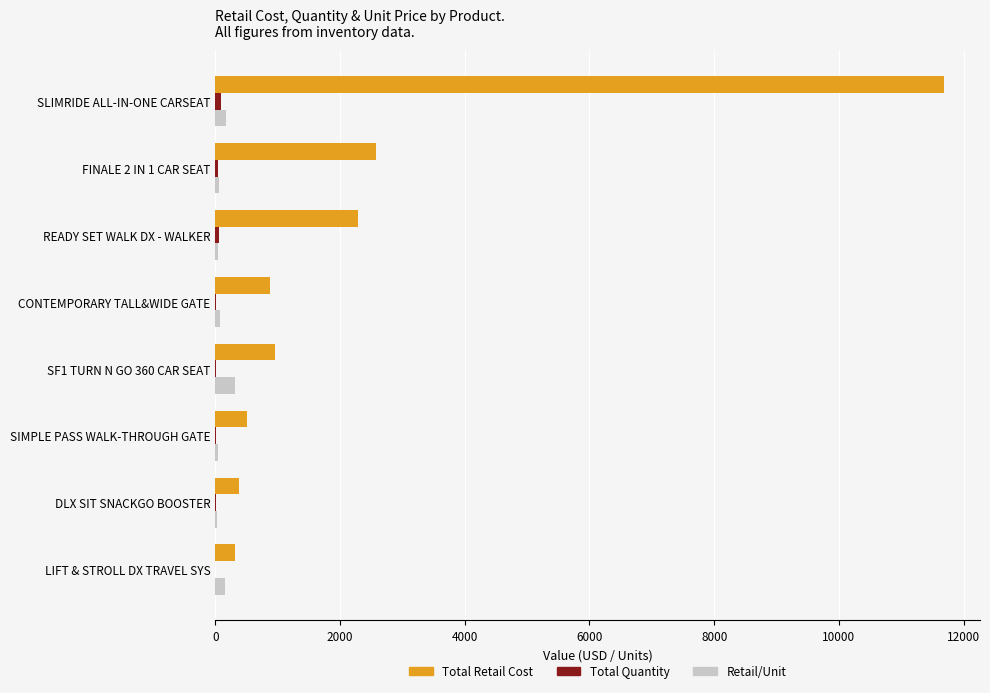

Count the number of categories in the chart.

8